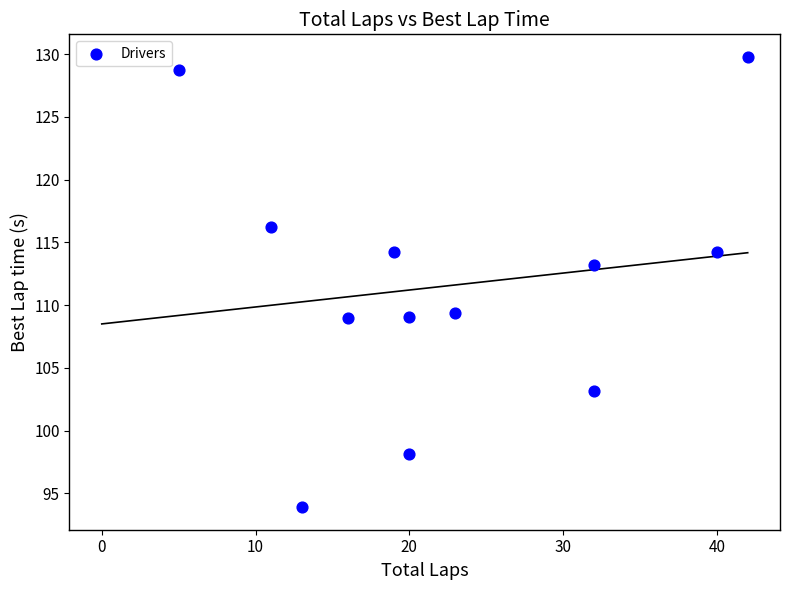

What is the range of X values (max minus min)?

37.0